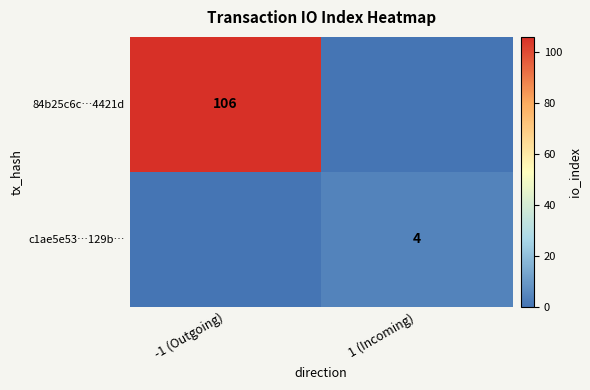

The value of 84b25c6c…4421d at -1 (Outgoing) is 106. True or false?

True